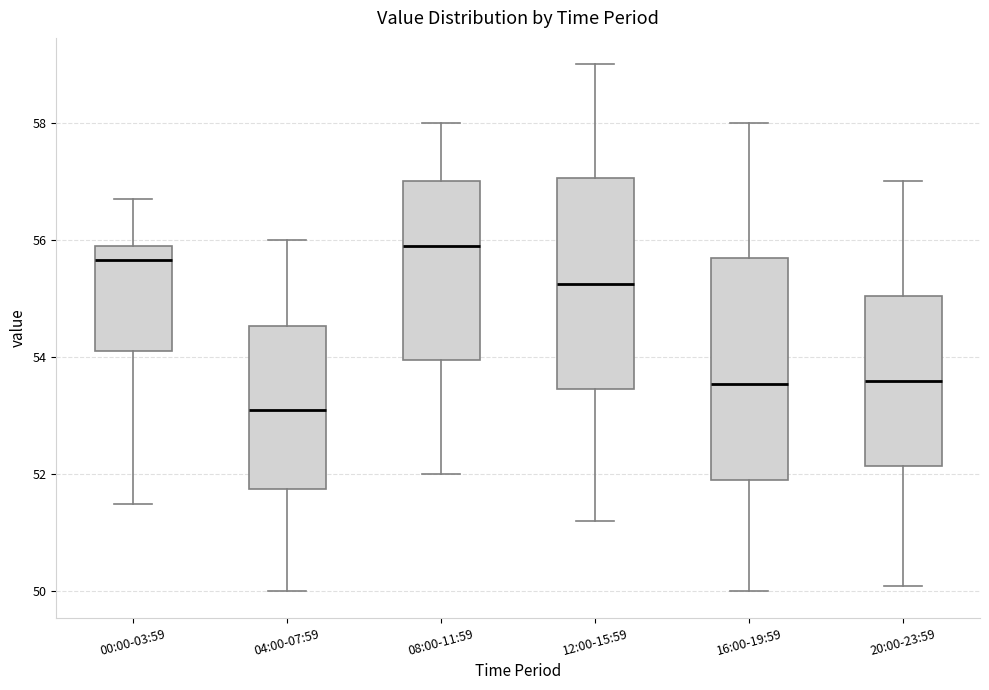

Where does the median line of the box for 12:00-15:59 sit on the y-axis? The values are not printed on the chart, so give them approximately, as read against the axis.

55.2